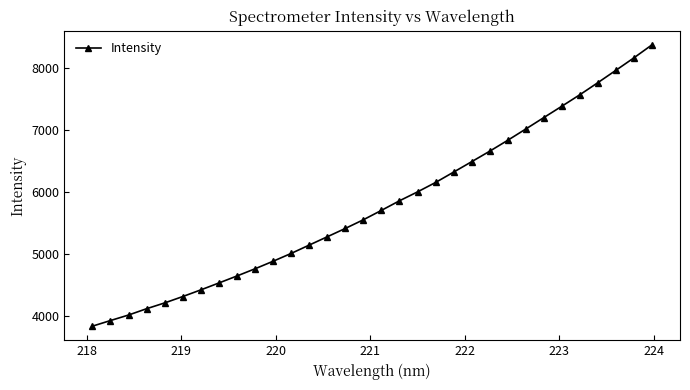

How many lines are shown in the chart?

1